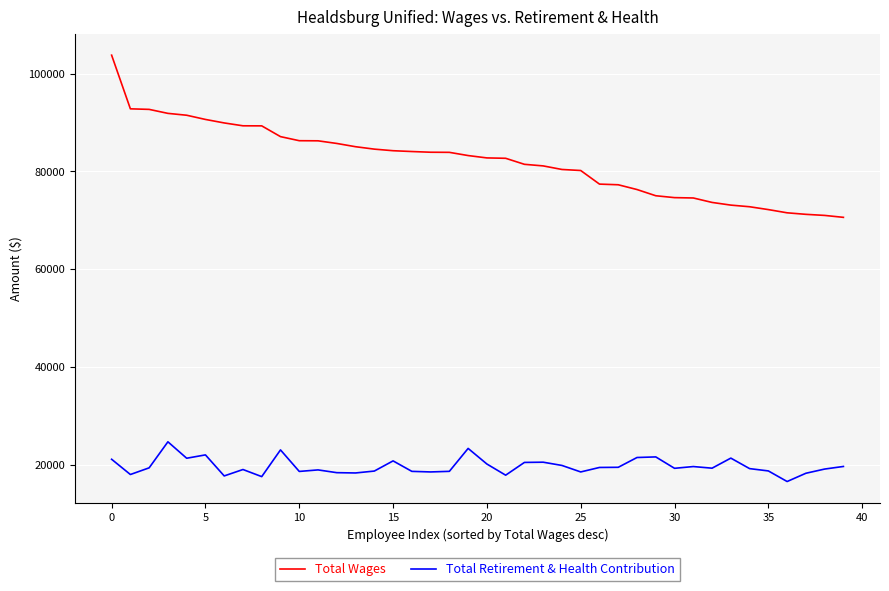

True or false: Total Wages and Total Retirement & Health Contribution cross at least once.

False